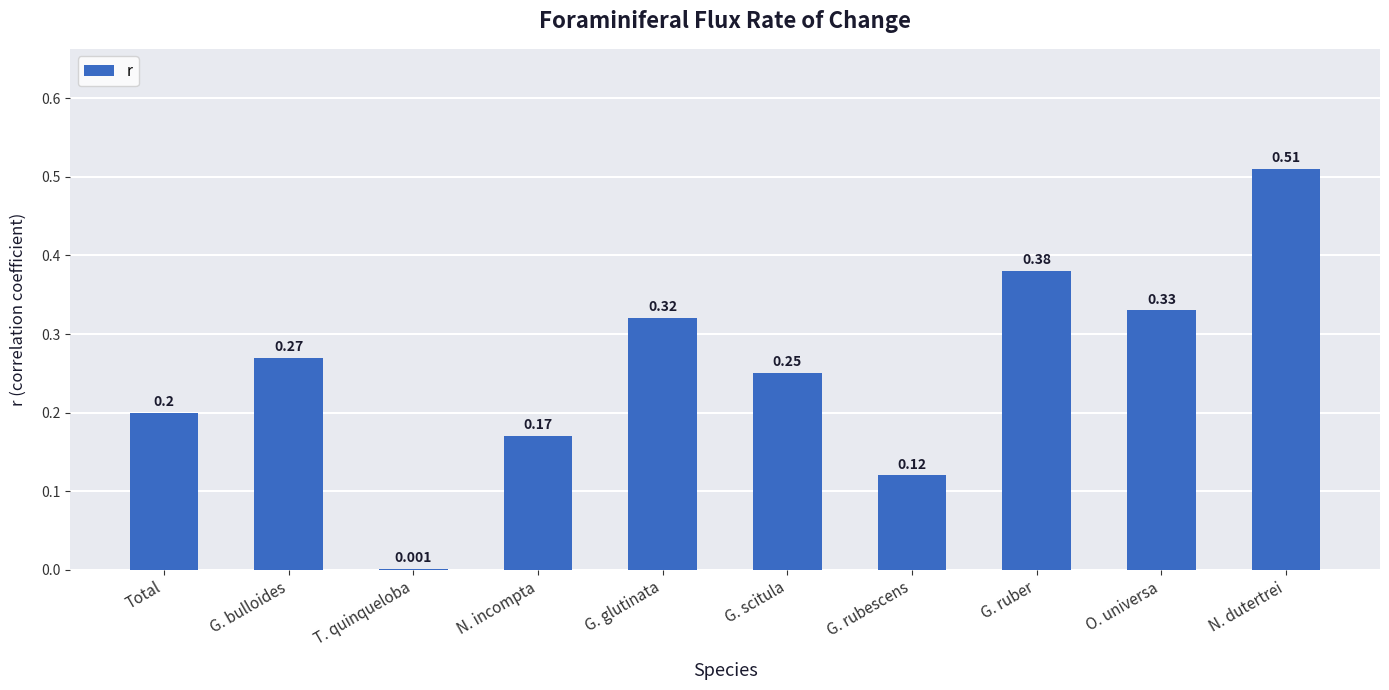

Does the chart contain stacked bars?

No